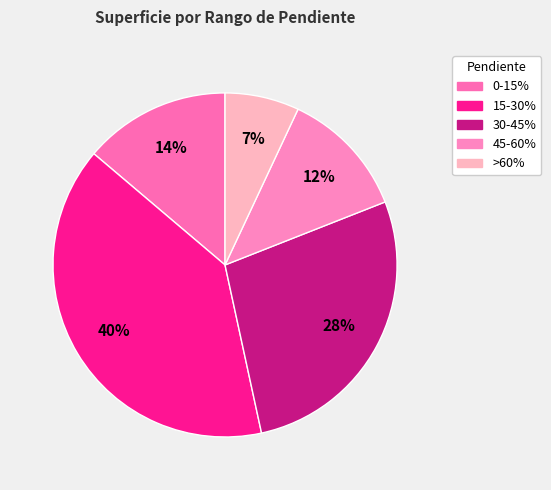

Combined, what portion of the pie is >60% and 30-45%?

34.5%